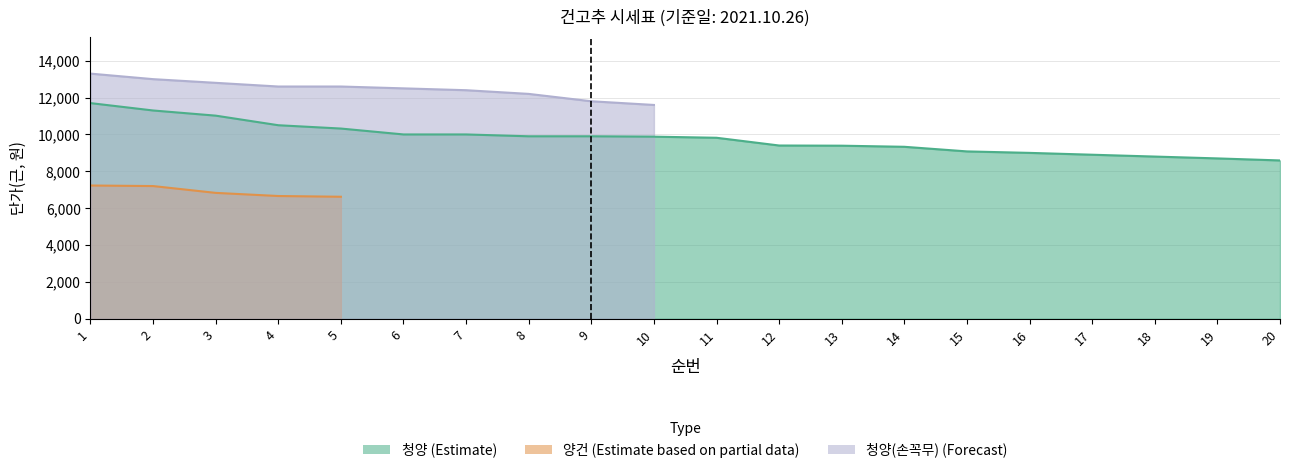

What is the difference between the highest and lowest values at 16?

9000